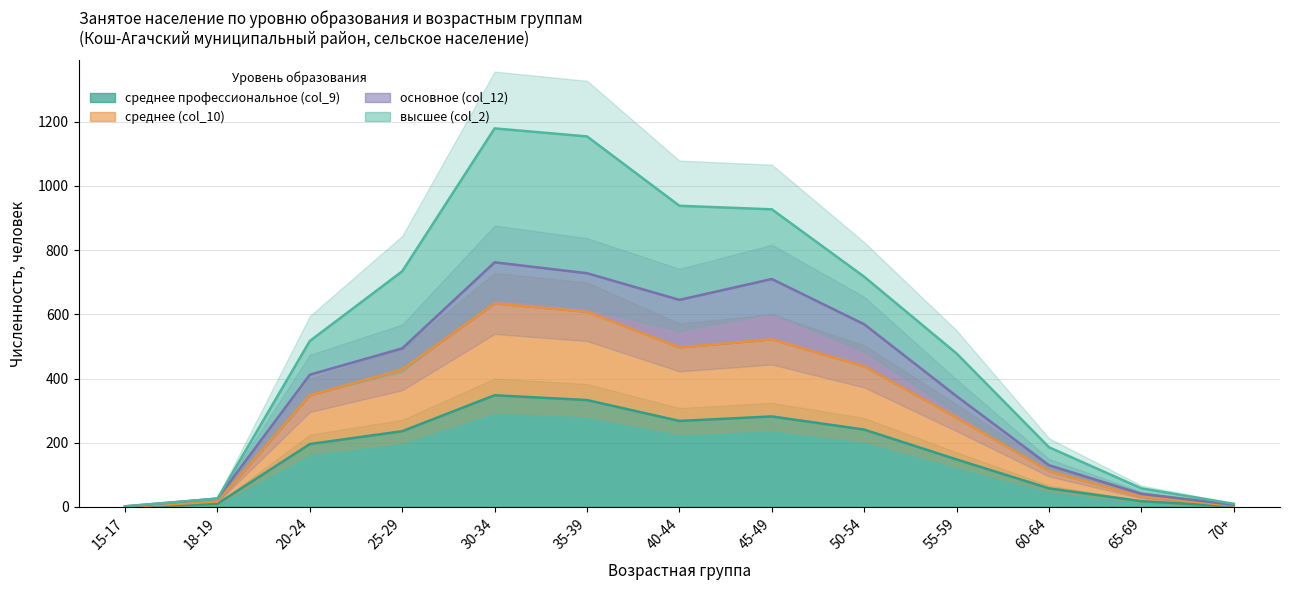

What is the maximum value for среднее профессиональное (col_9)?

348